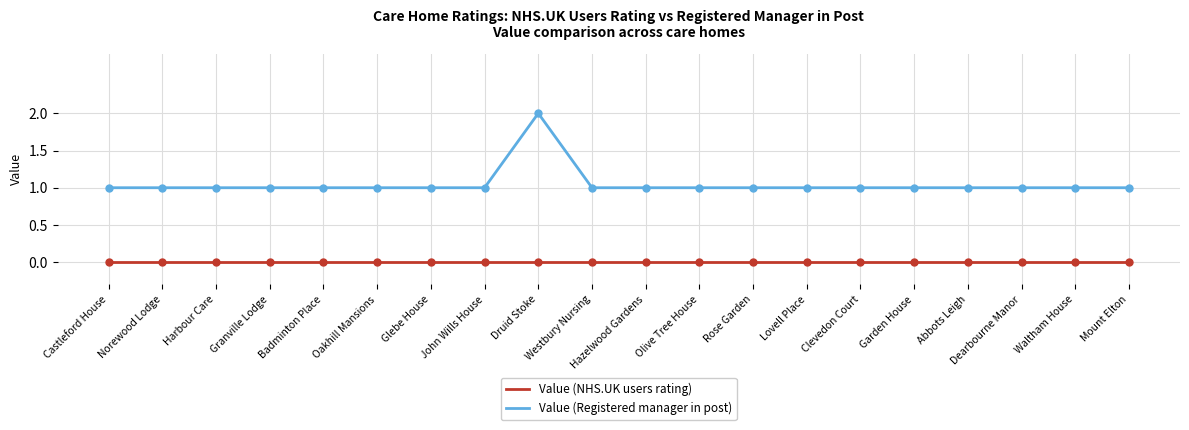

What is the total value across all series at Waltham House?

1